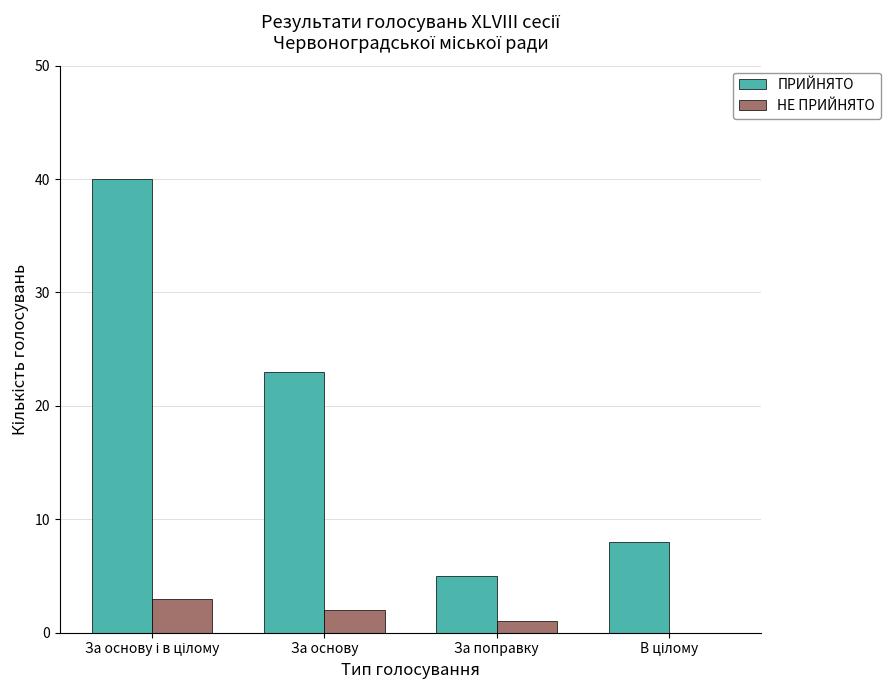

What is the sum of all НЕ ПРИЙНЯТО values?

6